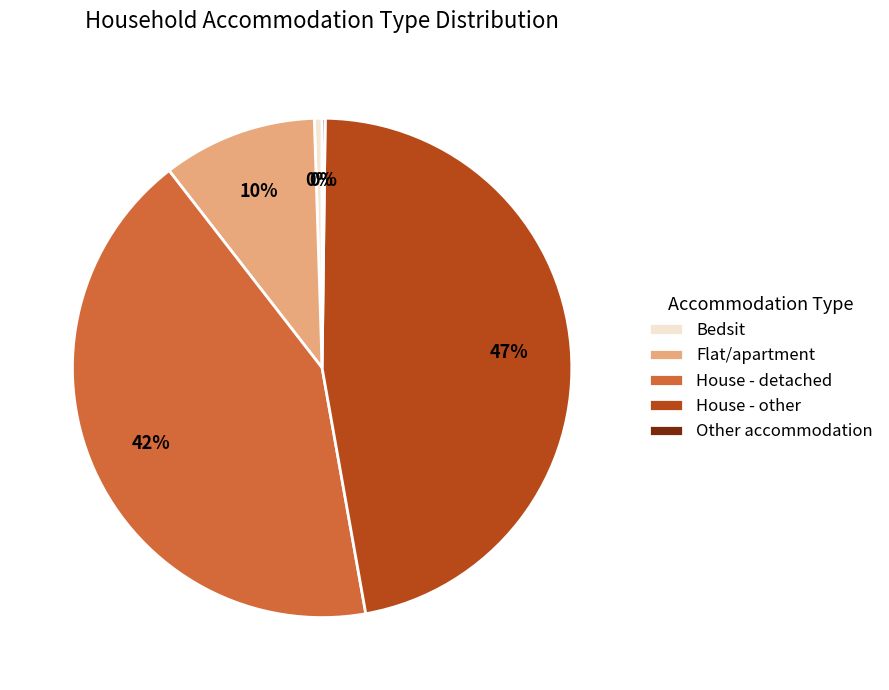

What percentage is the House - detached slice, to the nearest percent?

42%